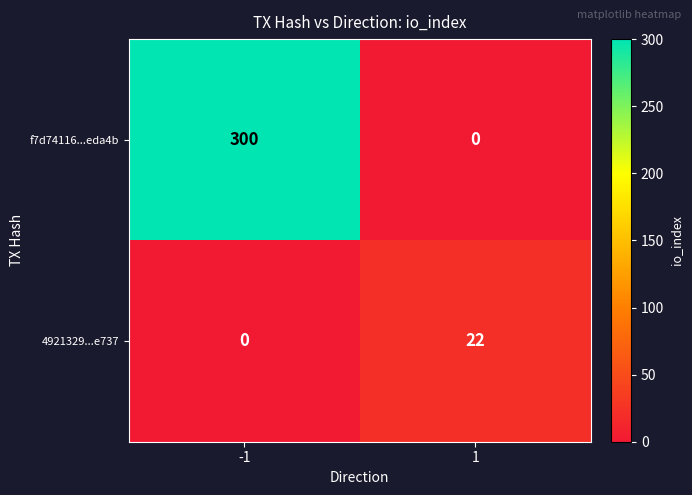

Reading left to right, extract all data points from this chart.

f7d74116...eda4b: -1=300	1=0
4921329...e737: -1=0	1=22